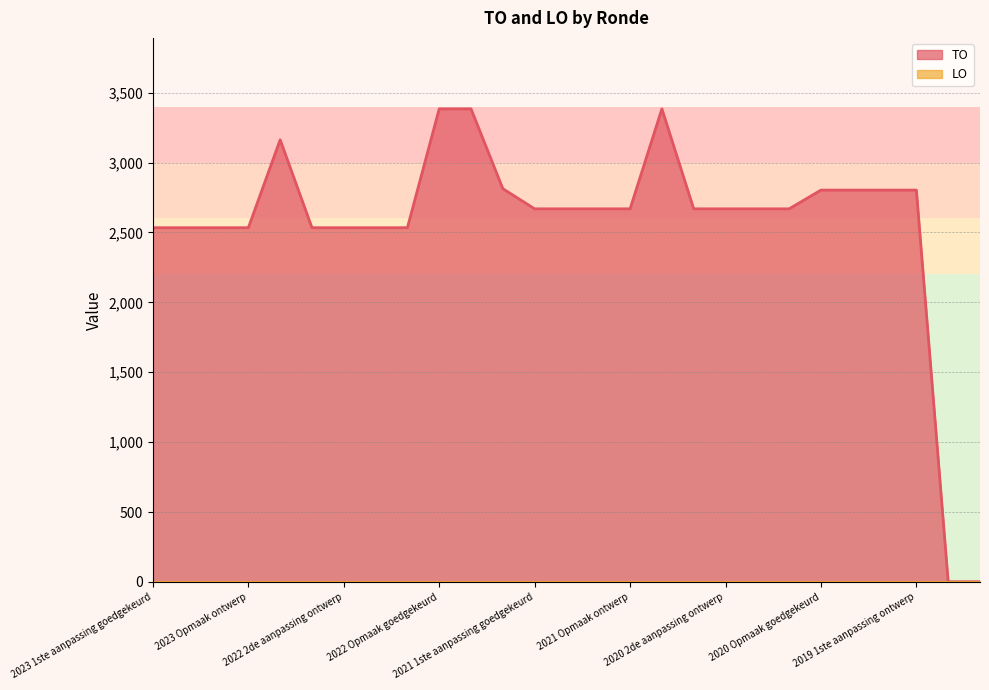

How many values exceed 2669?

9